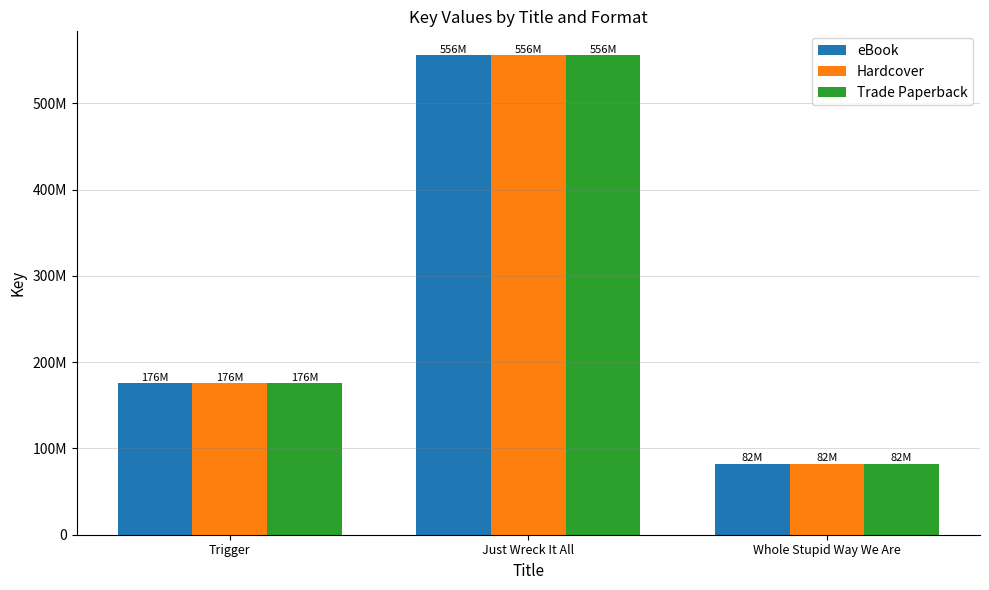

What are all the series names shown in the legend?

eBook, Hardcover, Trade Paperback